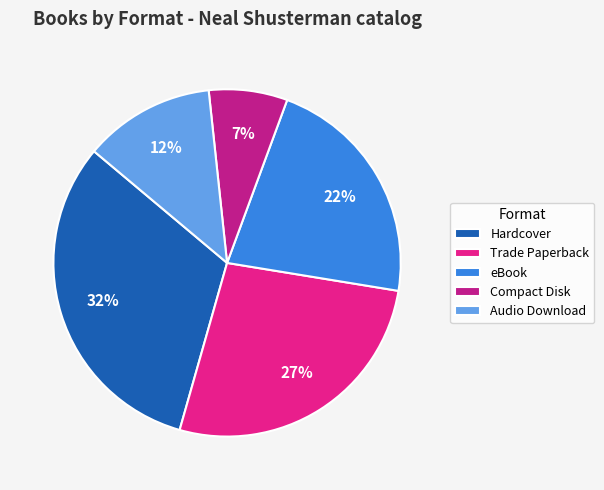

True or false: Hardcover accounts for 22% of the total.

False